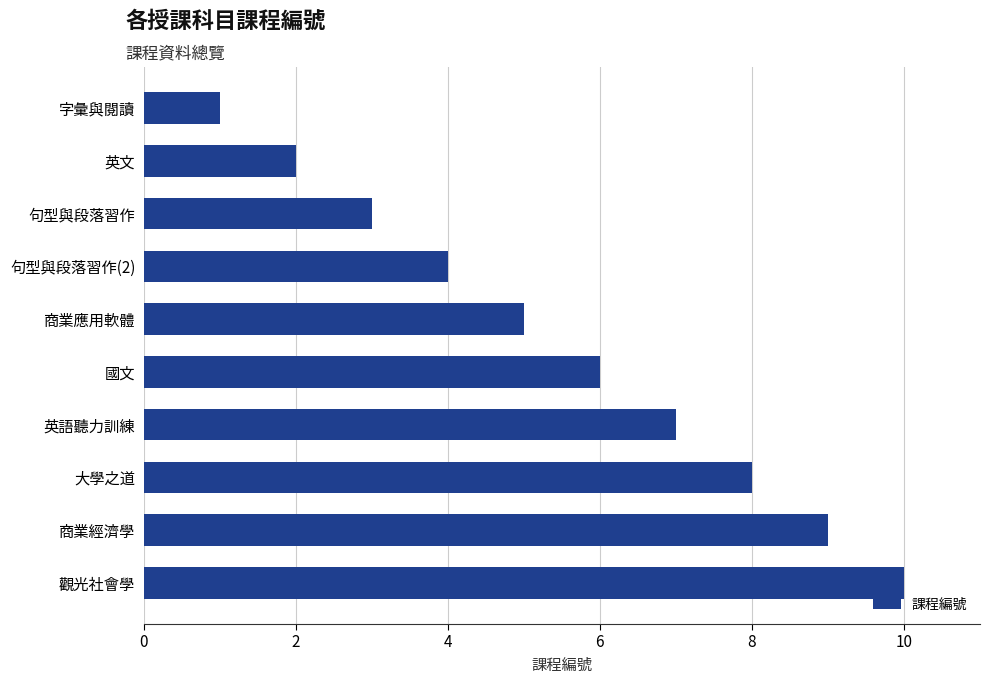

List the labels in order of value, smallest first.

字彙與閱讀, 英文, 句型與段落習作, 句型與段落習作(2), 商業應用軟體, 國文, 英語聽力訓練, 大學之道, 商業經濟學, 觀光社會學